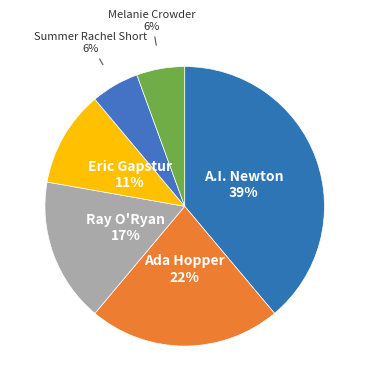

What is the largest slice in the pie chart?

A.I. Newton